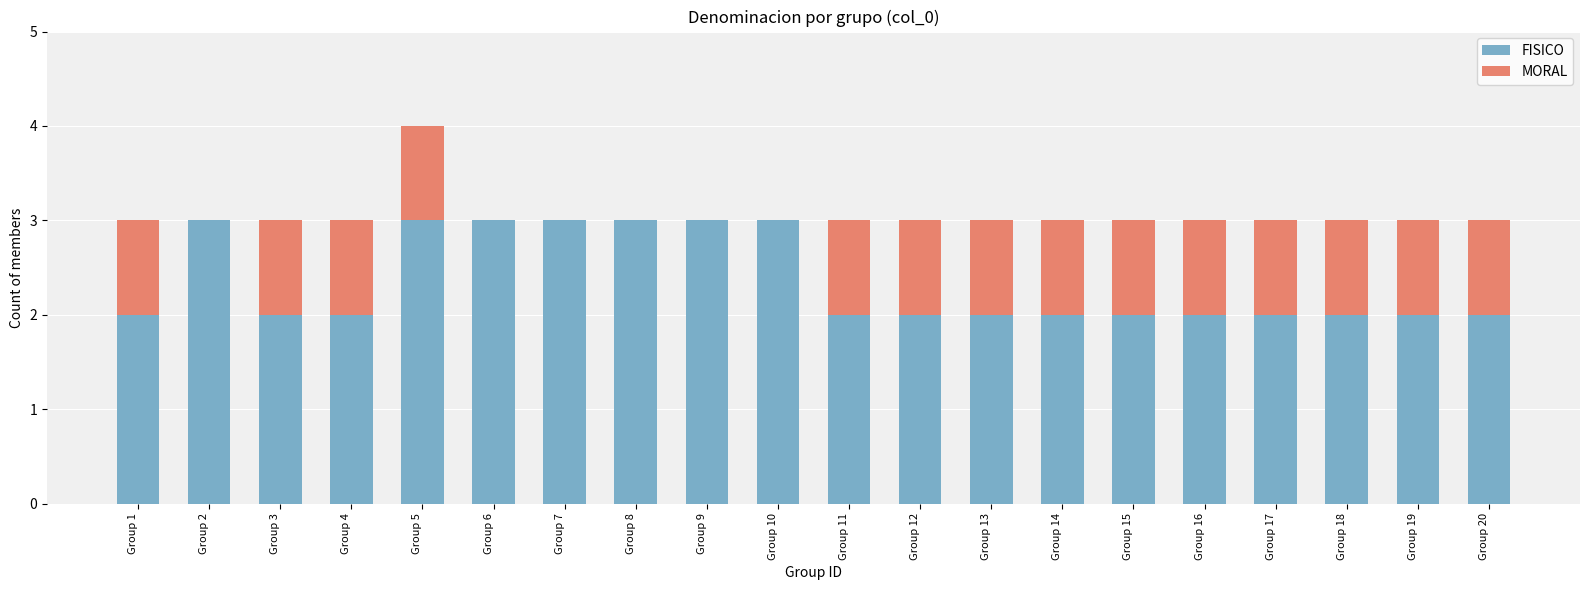

What is the sum of all FISICO values?

47